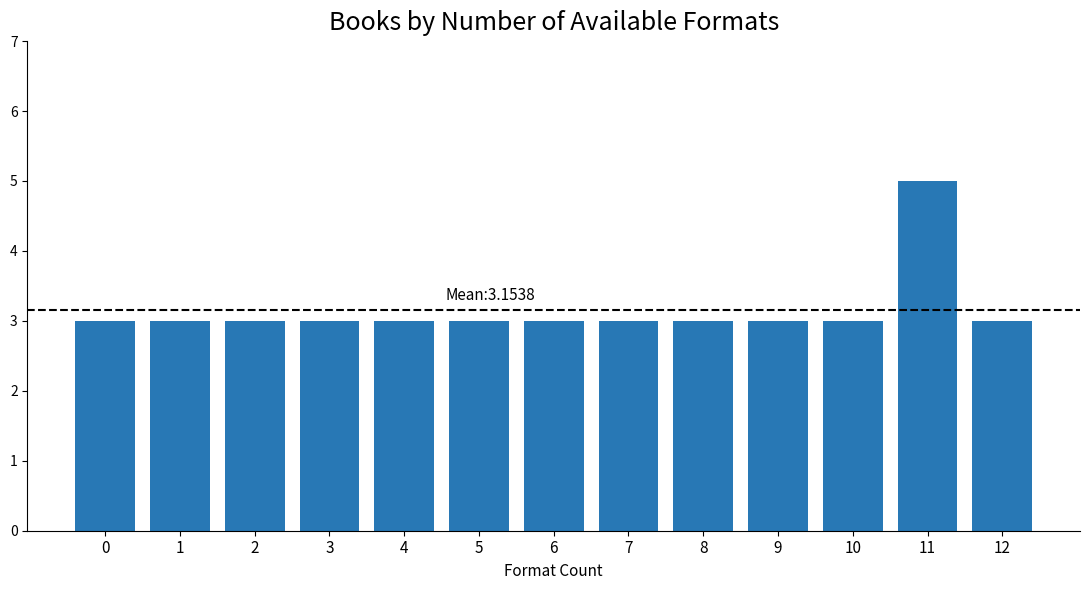

What is the approximate value at 8?

3